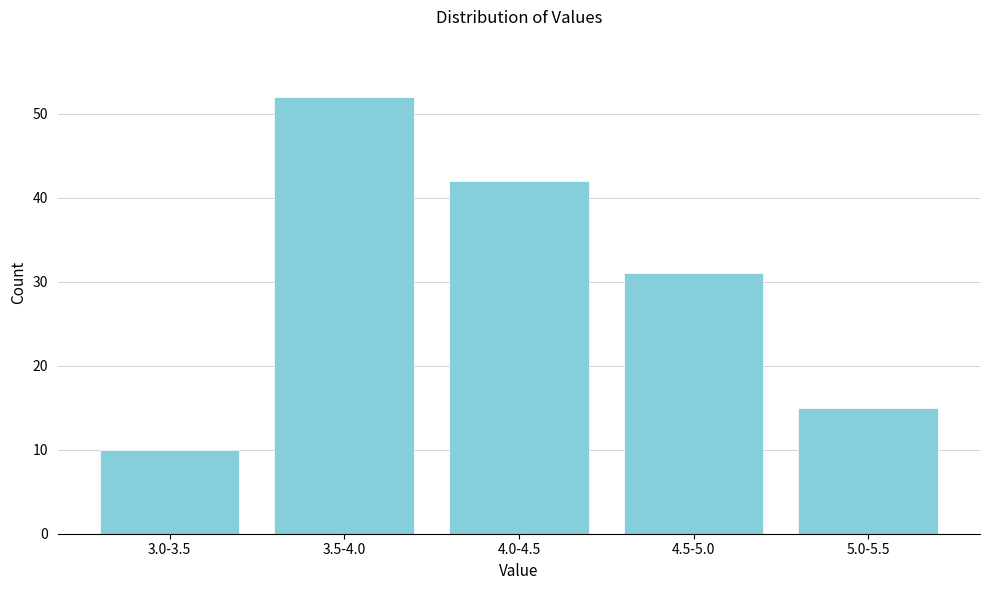

Reading left to right, extract all data points from this chart.

10	52	42	31	15